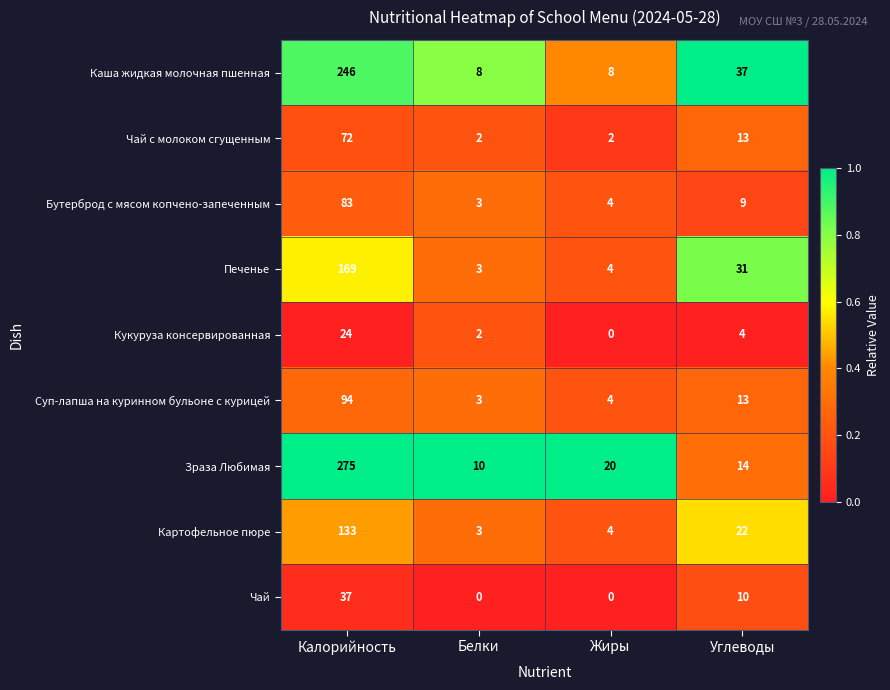

Which series has the largest total across all categories?

Зраза Любимая